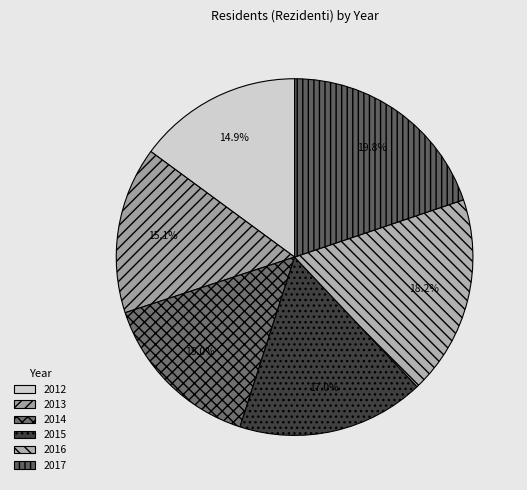

How many segments does this pie chart have?

6